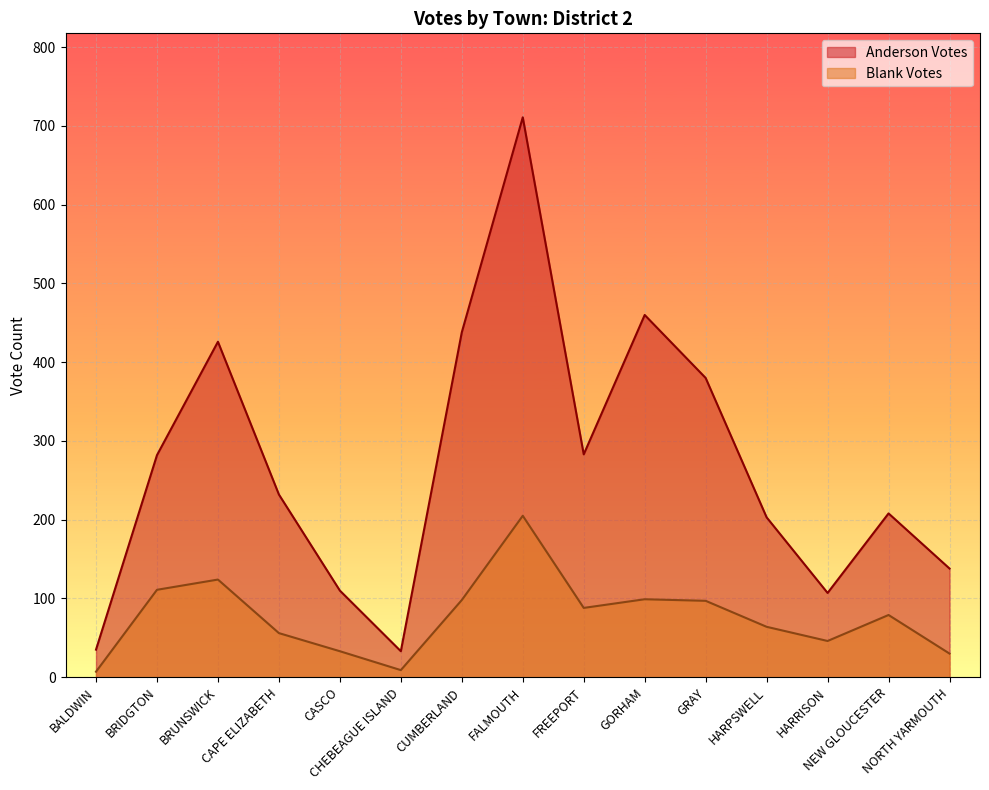

What position from the left is GRAY?

11